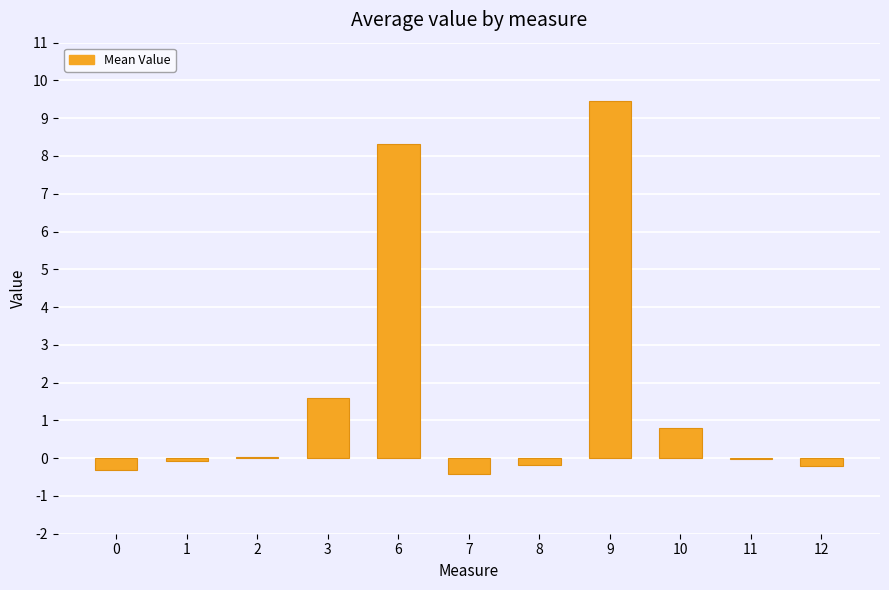

The chart shows a value of -0.2 at 8. True or false?

True